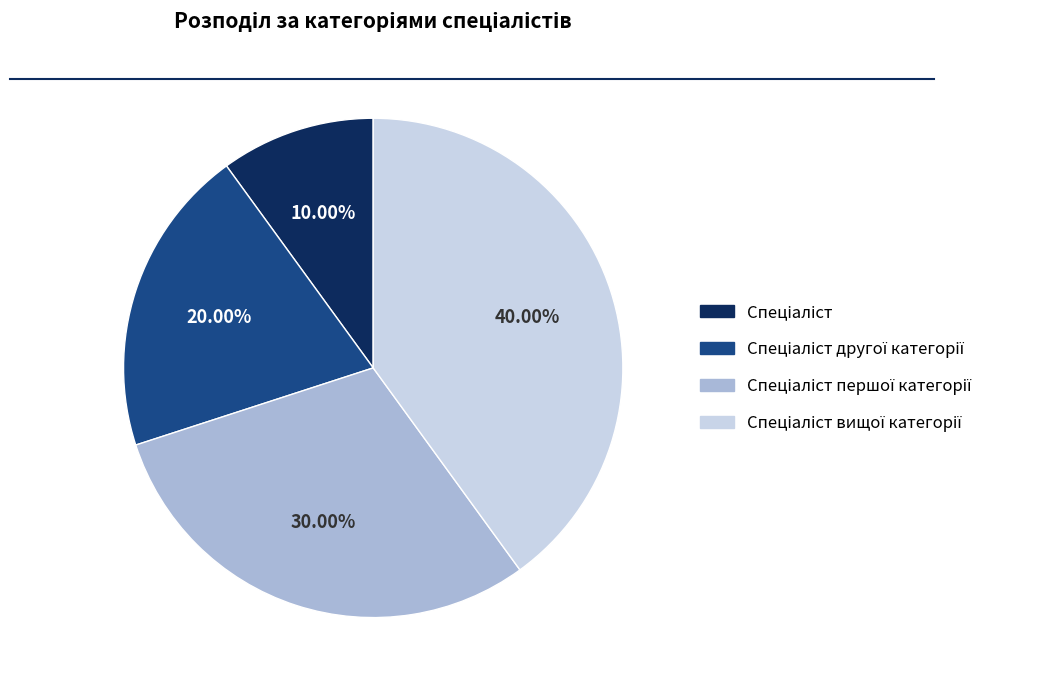

Count the number of slices in the pie.

4